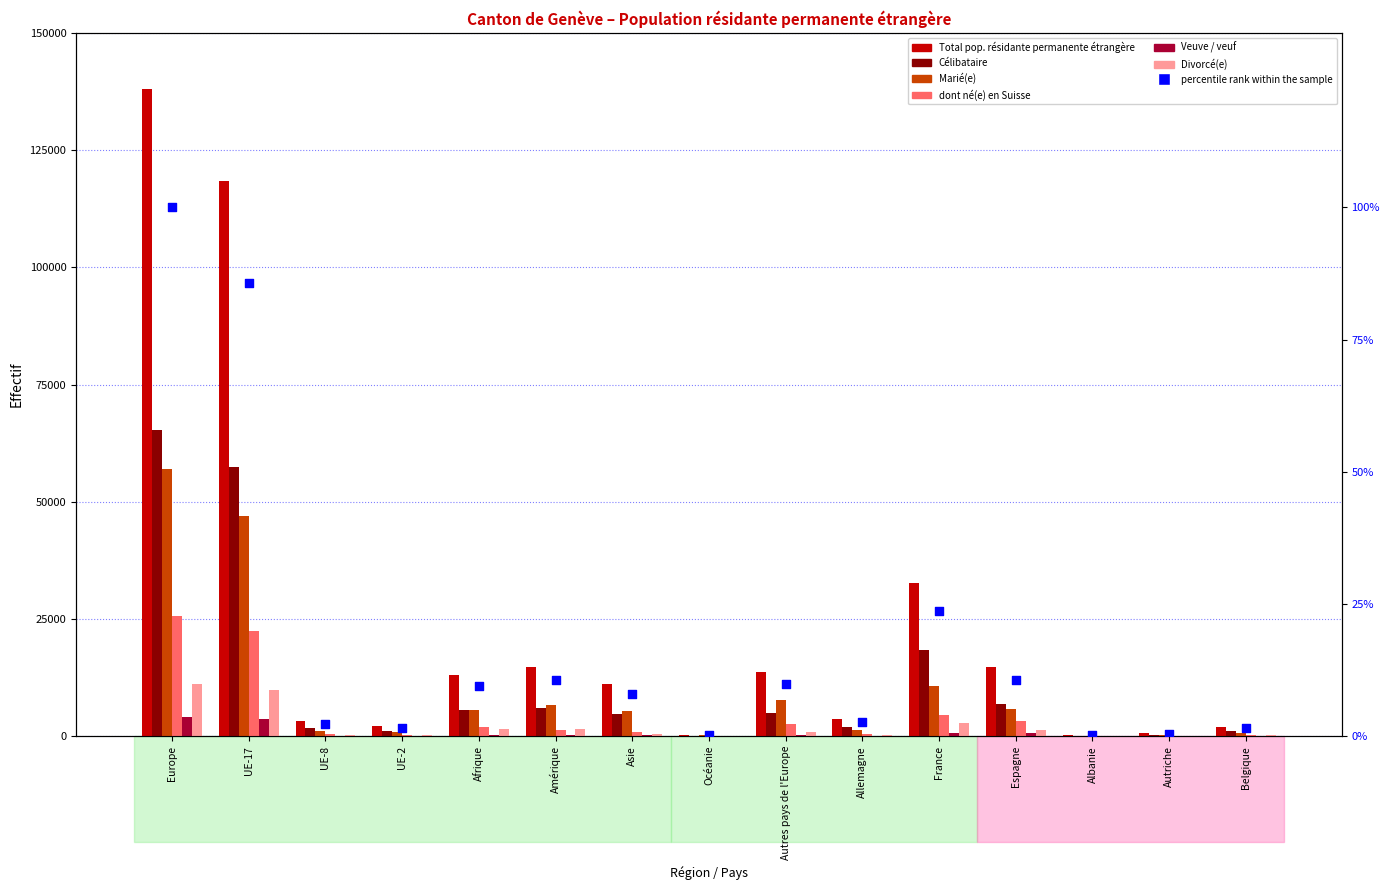

What are all the series names shown in the legend?

Total pop. résidante permanente étrangère, Célibataire, Marié(e), dont né(e) en Suisse, Veuve / veuf, Divorcé(e)